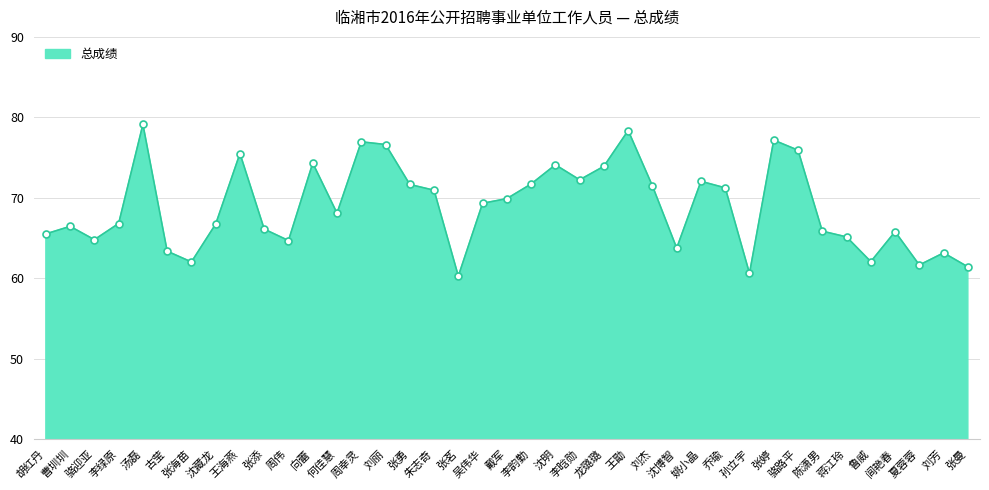

Approximately how many times larger is the value at 蒋江玲 compared to 向蕾?

0.9